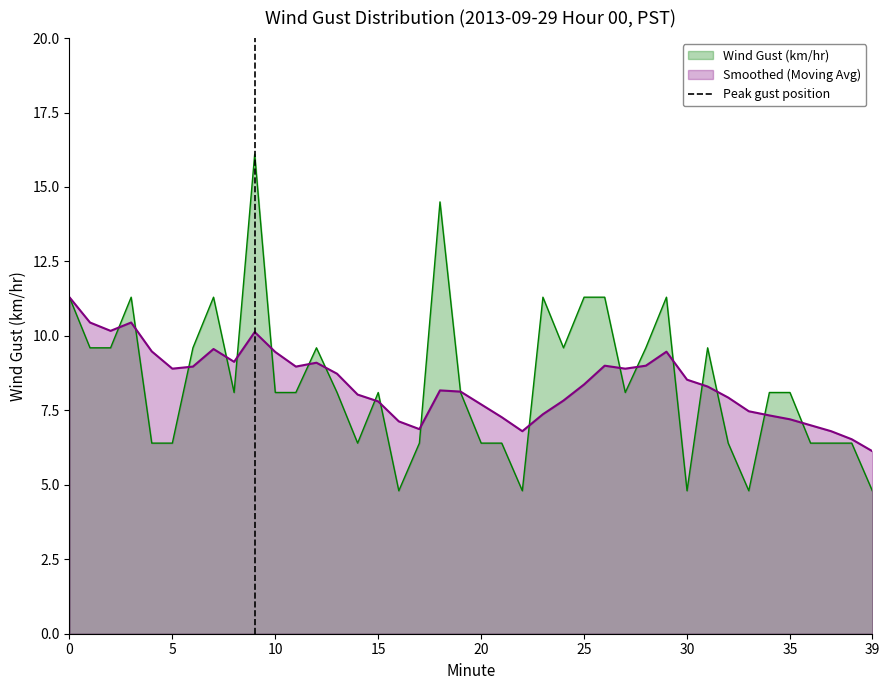

True or false: Wind Gust (km/hr) has a value of 3.3 at 39.

False